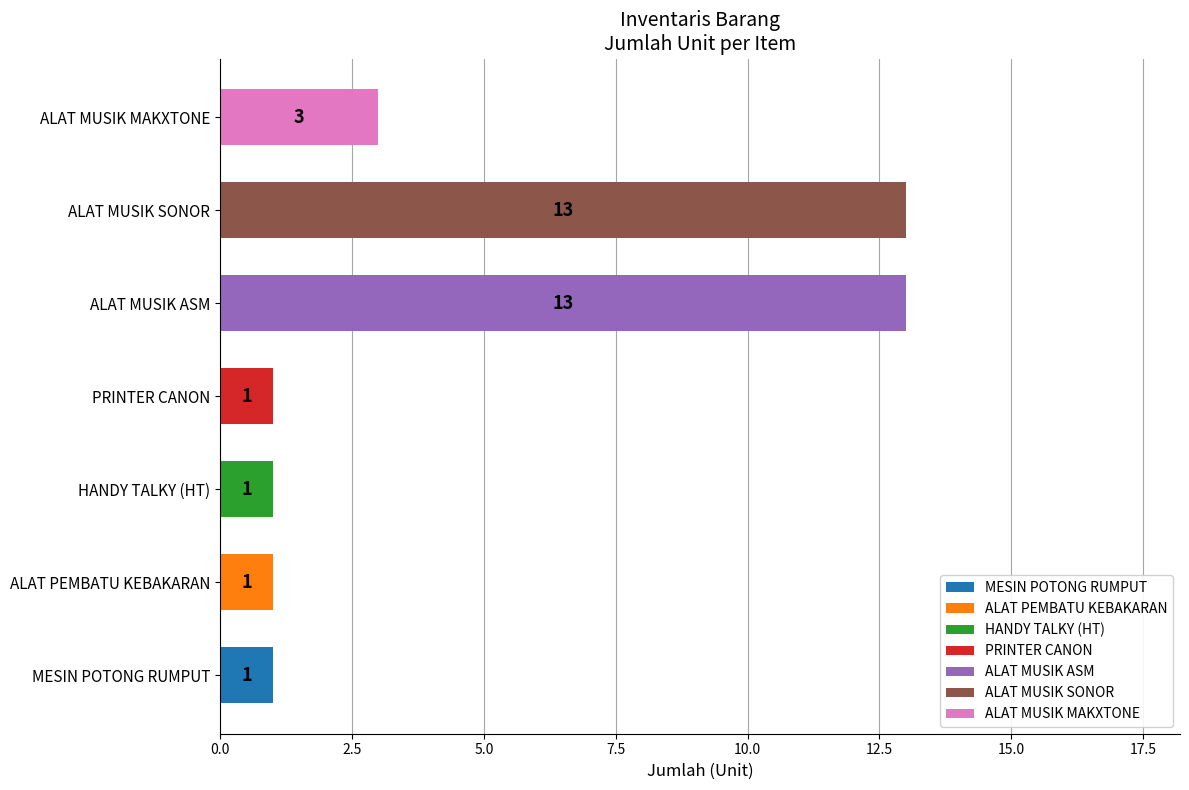

What is the total value across all series at ALAT MUSIK ASM?

13